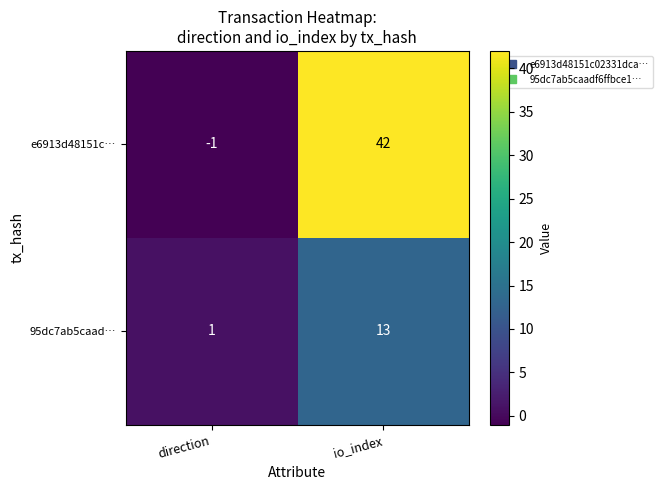

Which label corresponds to the largest value in the chart?

io_index